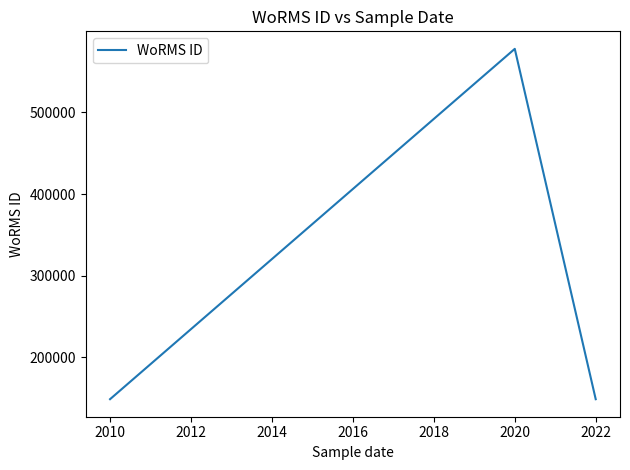

How many distinct data groups are displayed?

1